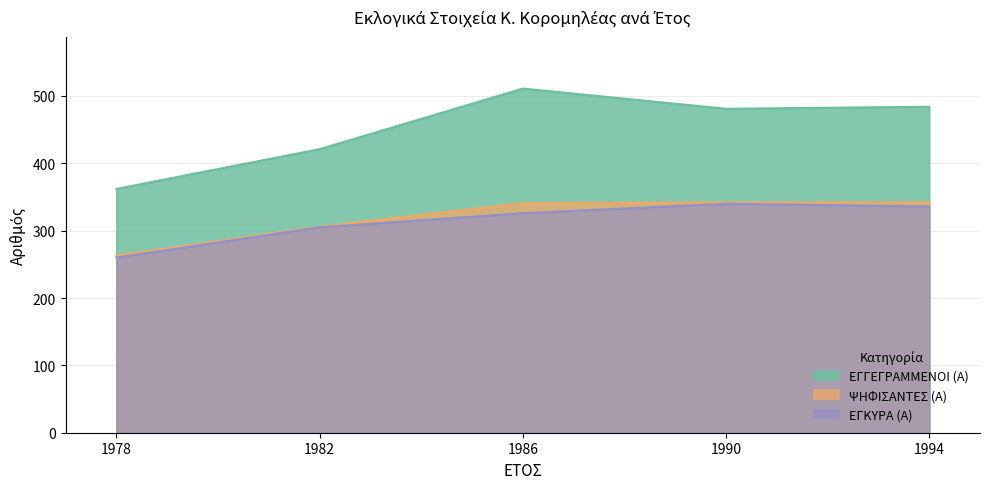

Is the value of ΕΓΓΕΓΡΑΜΜΕΝΟΙ (Α) at 1986 greater than the value of ΕΓΚΥΡΑ (Α) at 1986?

Yes